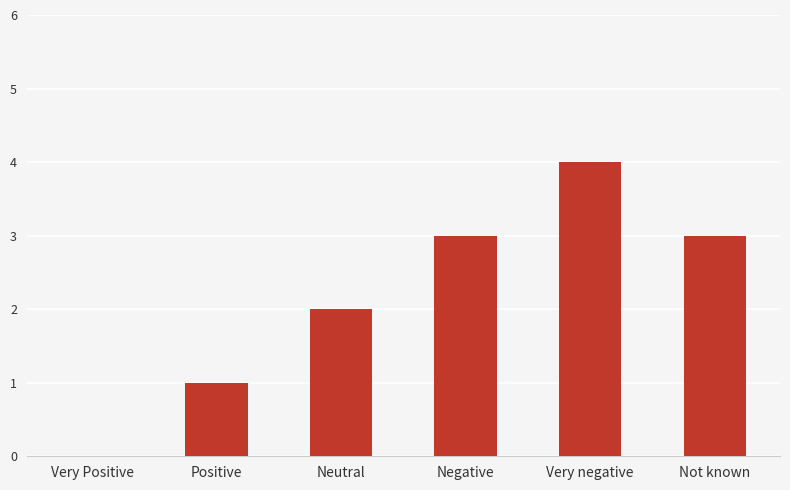

Which label corresponds to the largest value in the chart?

Very negative